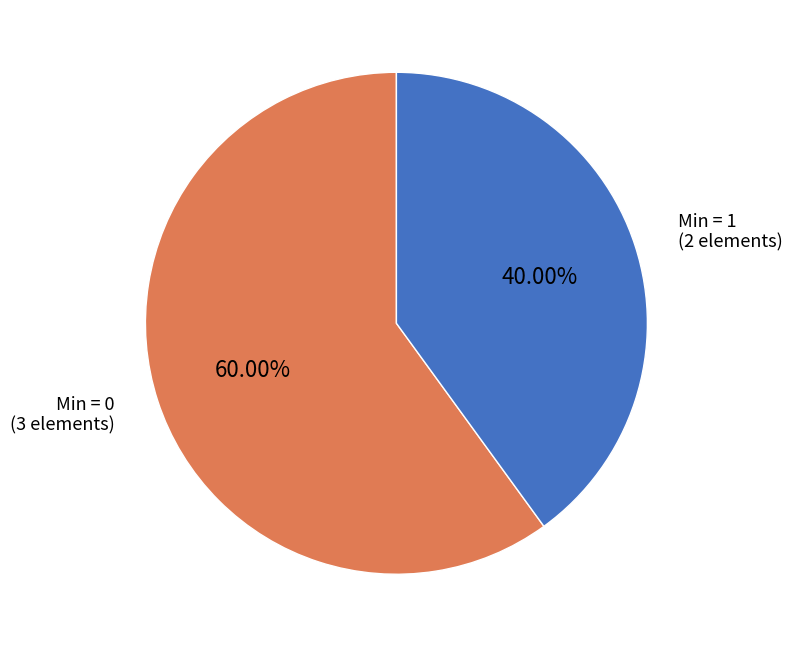

Is there any slice that represents more than half of the pie?

Yes